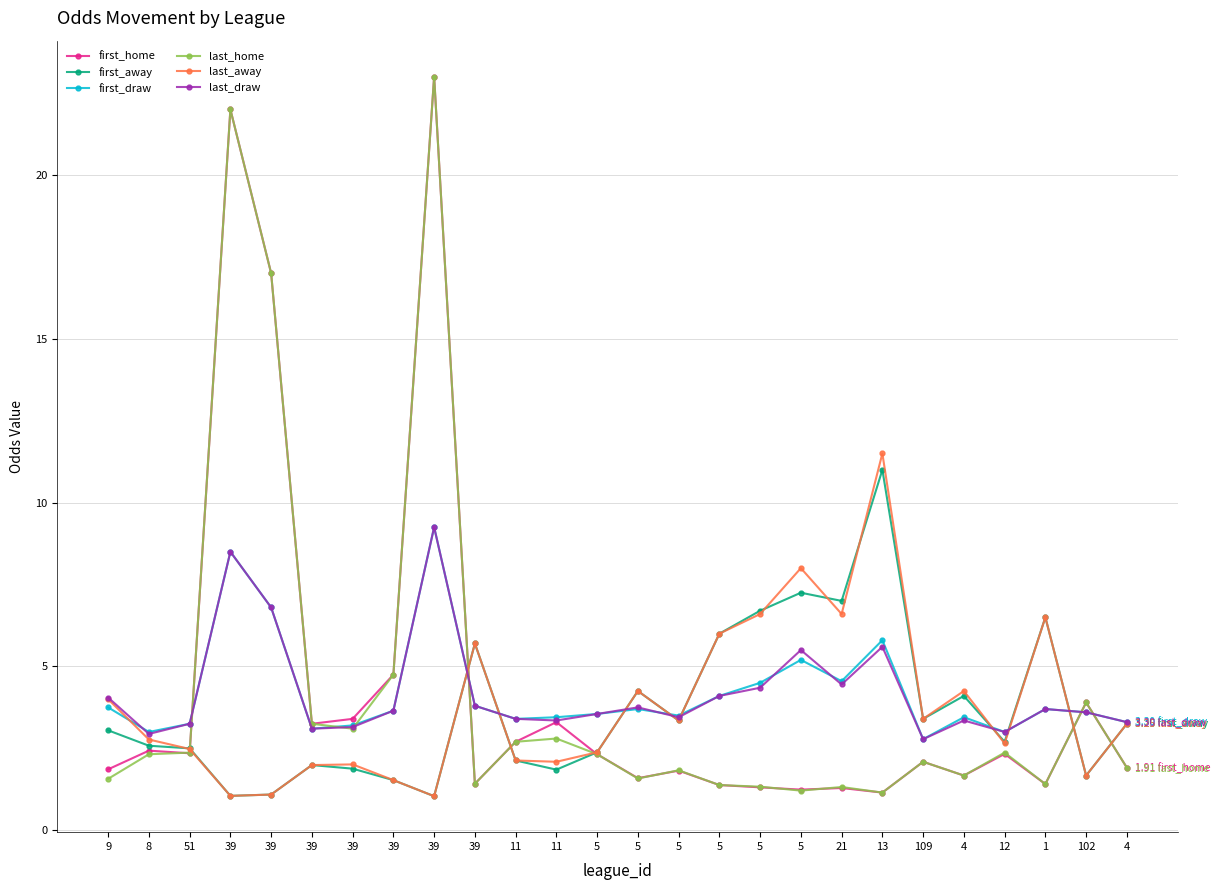

At which label is first_draw closest to 6?

13